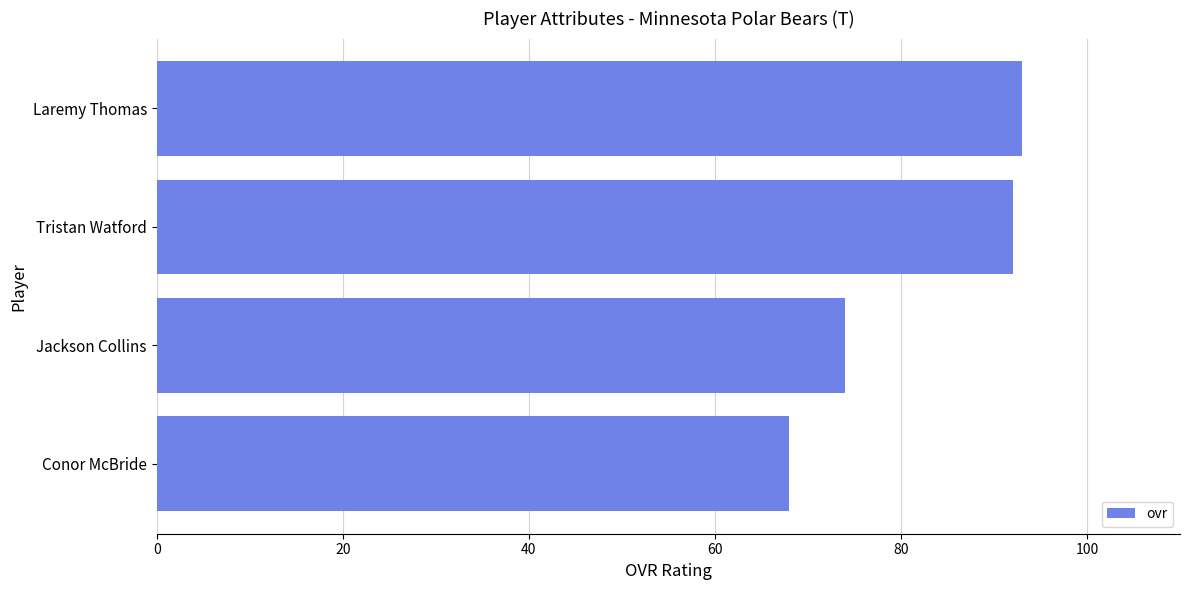

What is the label of the 4th bar from the top?

Conor McBride